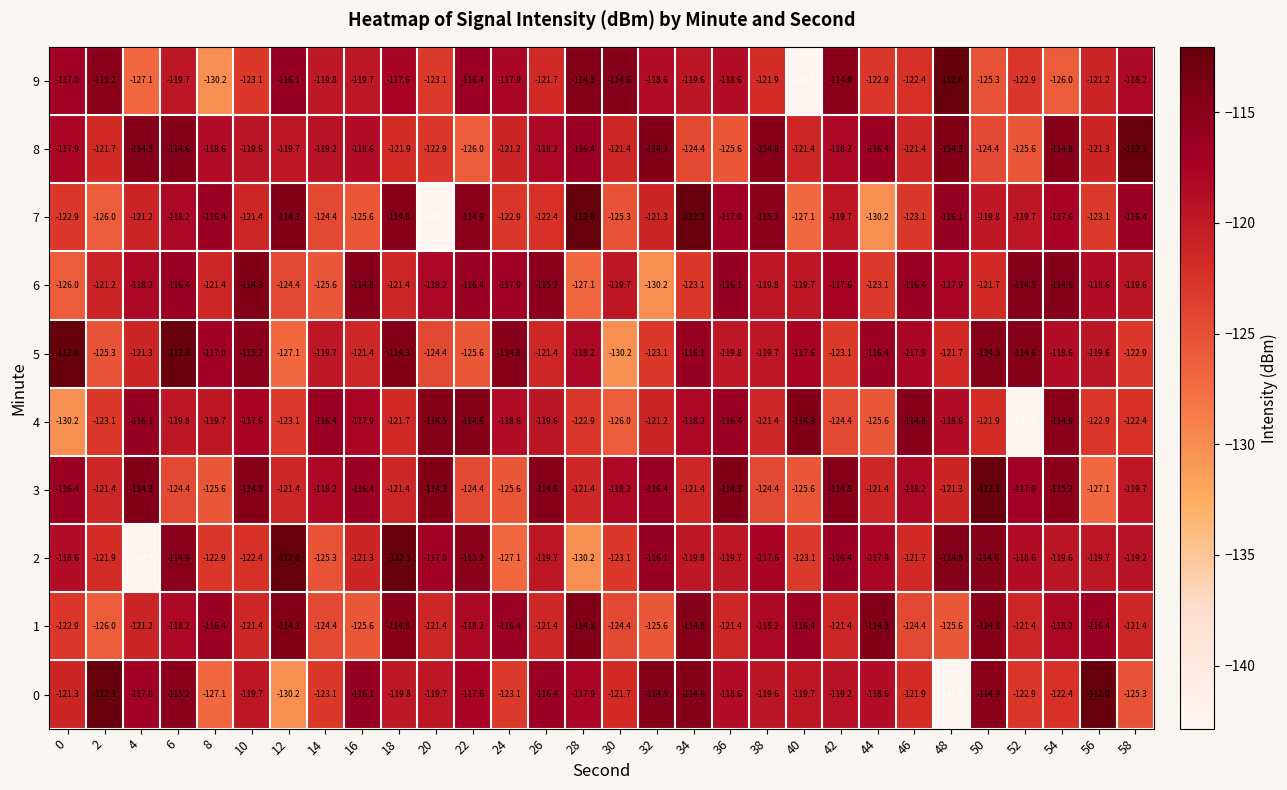

Count the number of data series in this chart.

10